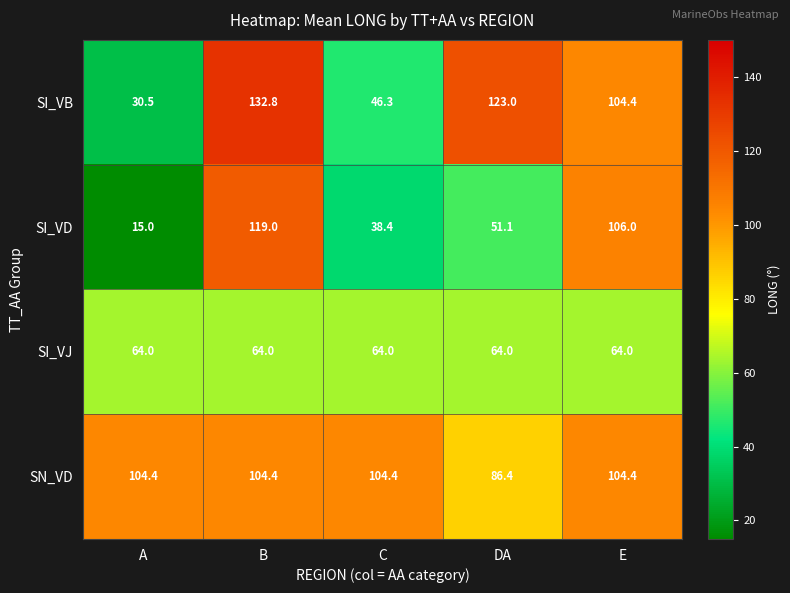

What is the average value of the SI_VD series?

65.9